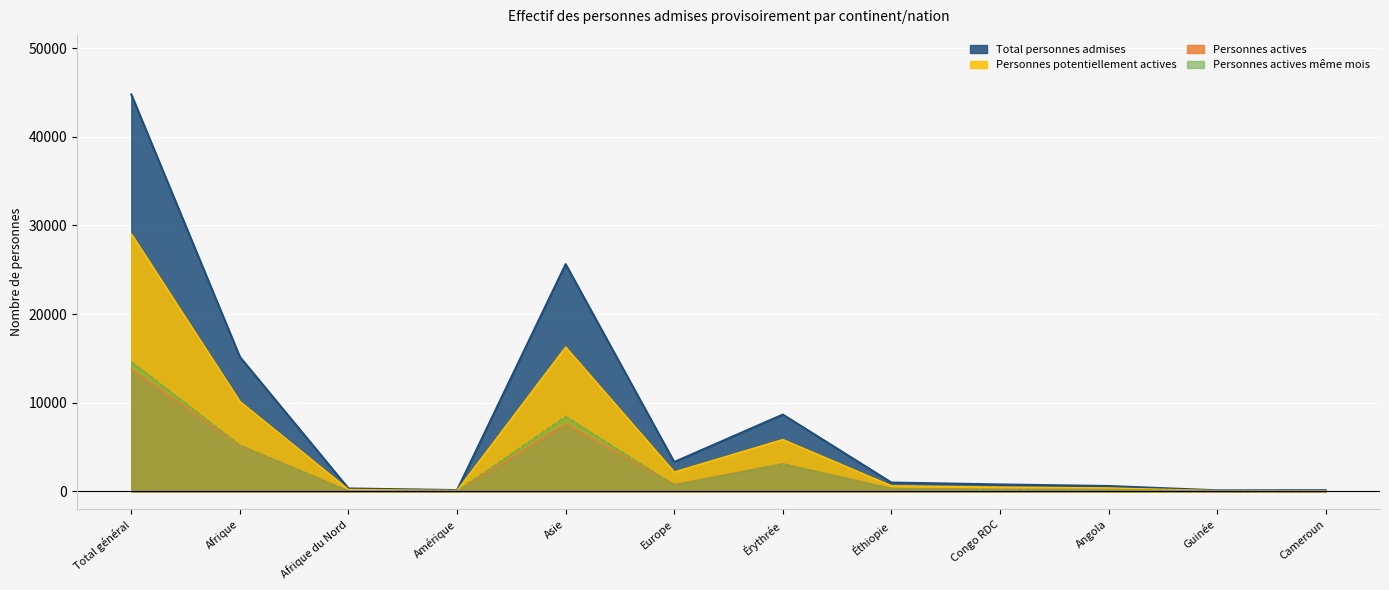

True or false: Personnes actives même mois and Personnes potentiellement actives cross at least once.

False